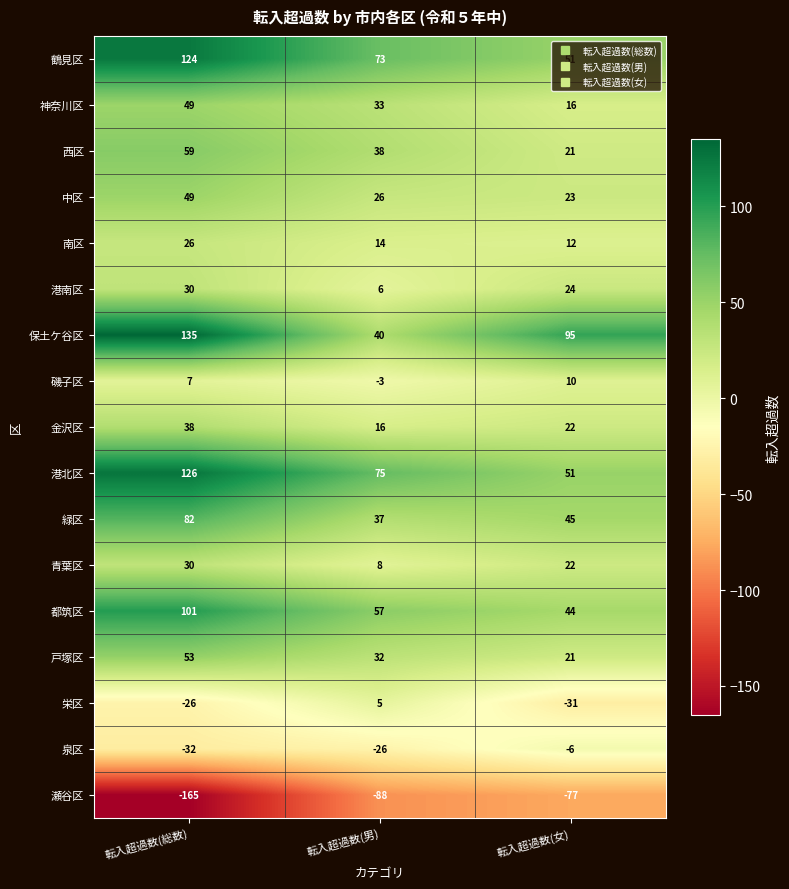

Which label corresponds to the smallest value in the chart?

転入超過数(総数)